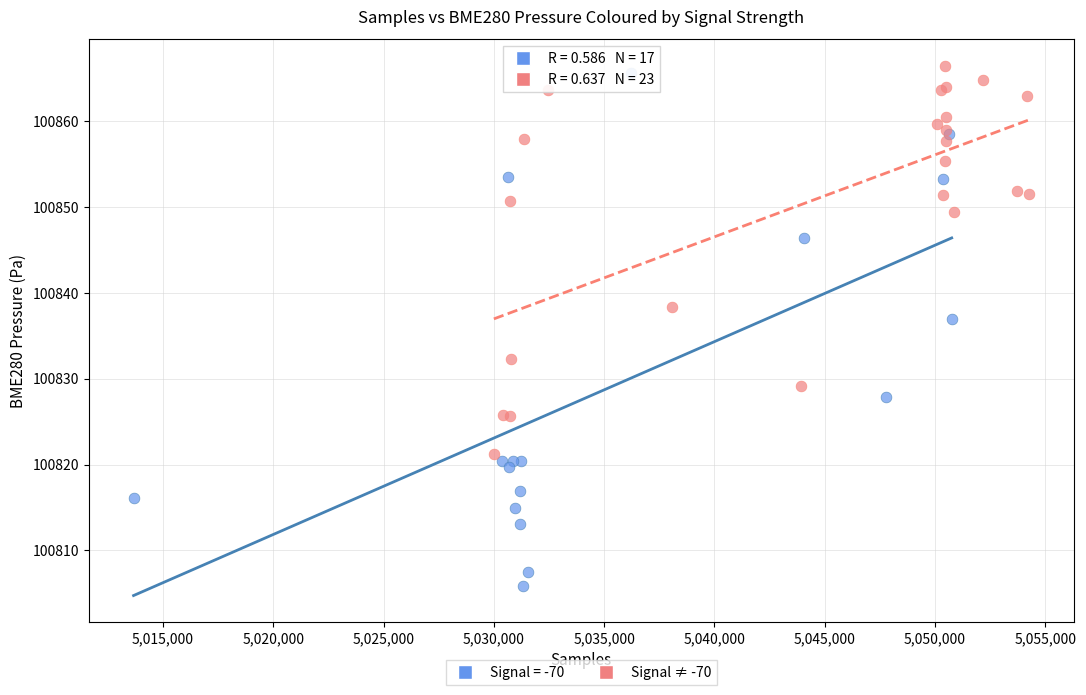

Which series has the widest spread of Y values?

Signal = -70